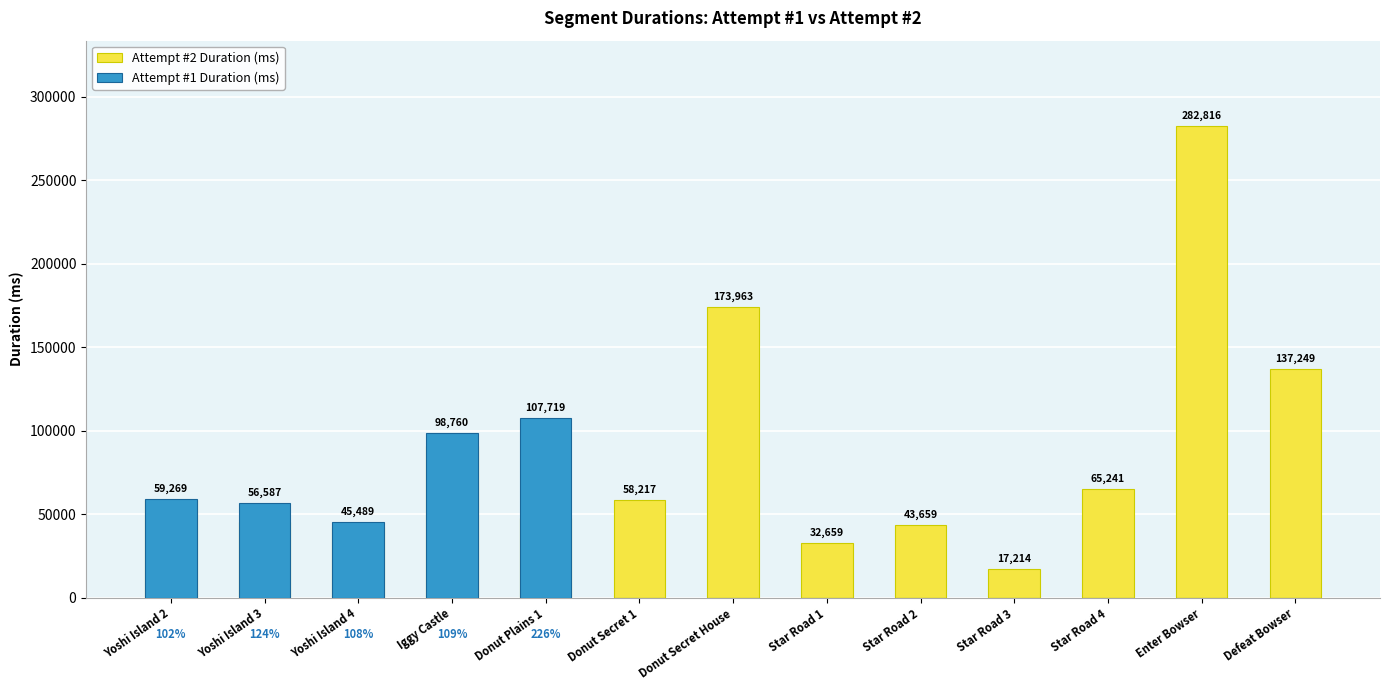

What is the label of the 10th bar from the left?

Star Road 3